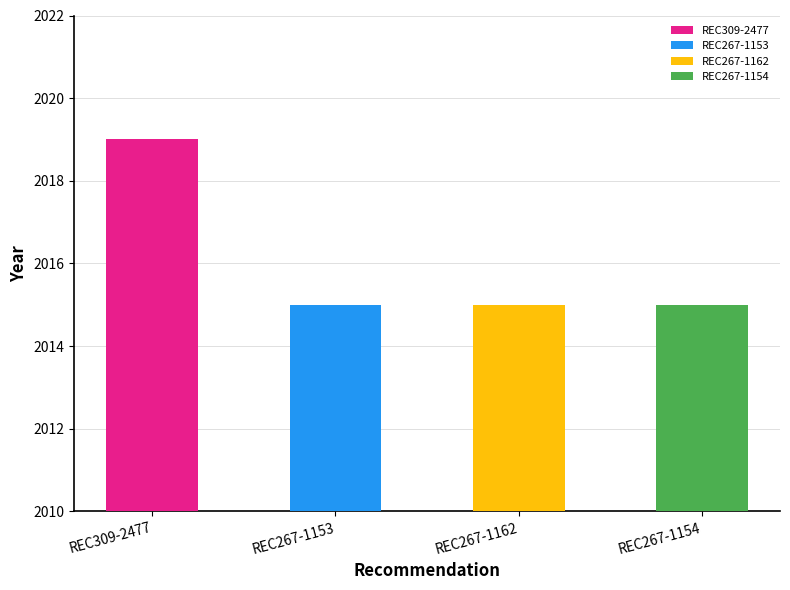

Approximately how many times larger is the value at REC267-1162 compared to REC267-1153?

1.0